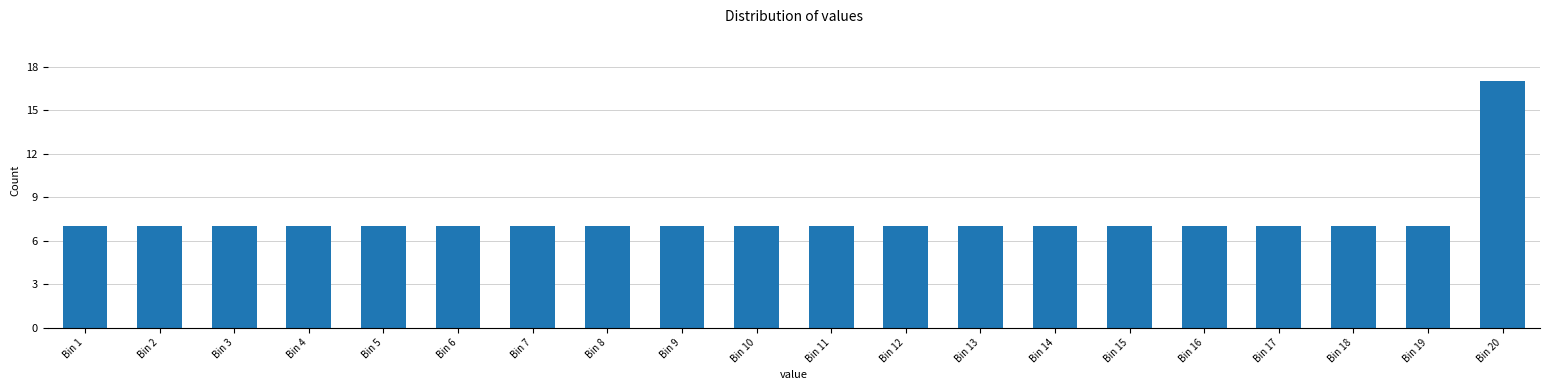

Reading left to right, what are all the values shown in this chart?

Bin 1=7	Bin 2=7	Bin 3=7	Bin 4=7	Bin 5=7	Bin 6=7	Bin 7=7	Bin 8=7	Bin 9=7	Bin 10=7	Bin 11=7	Bin 12=7	Bin 13=7	Bin 14=7	Bin 15=7	Bin 16=7	Bin 17=7	Bin 18=7	Bin 19=7	Bin 20=17